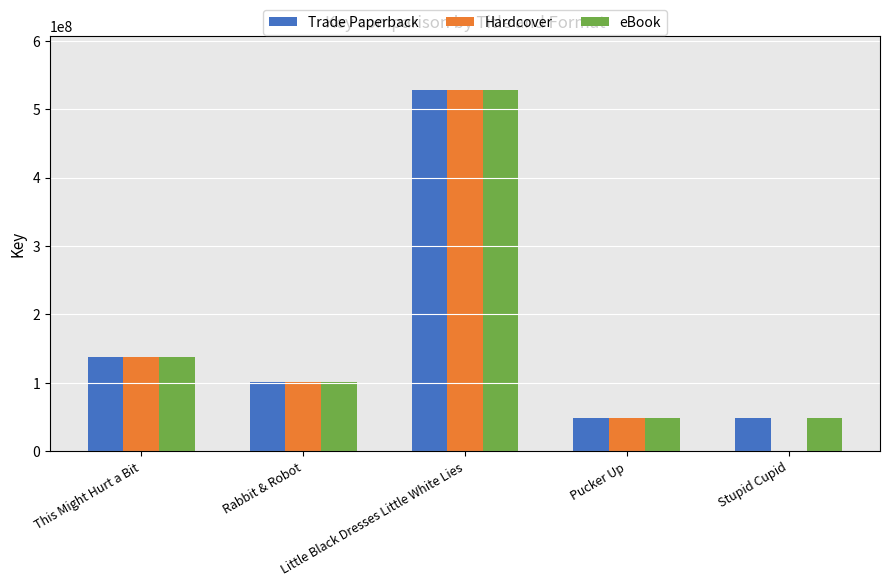

At which label does Hardcover reach its peak?

Little Black Dresses Little White Lies